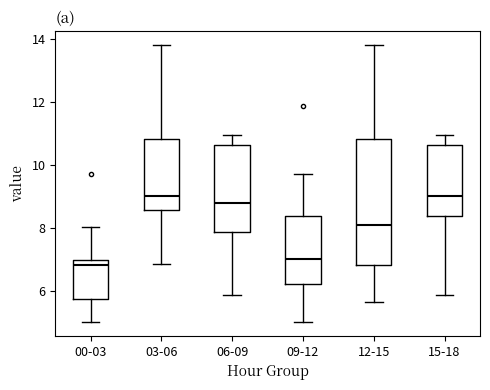

Comparing the boxes themselves (not the whiskers), which one is the tallest?

12-15